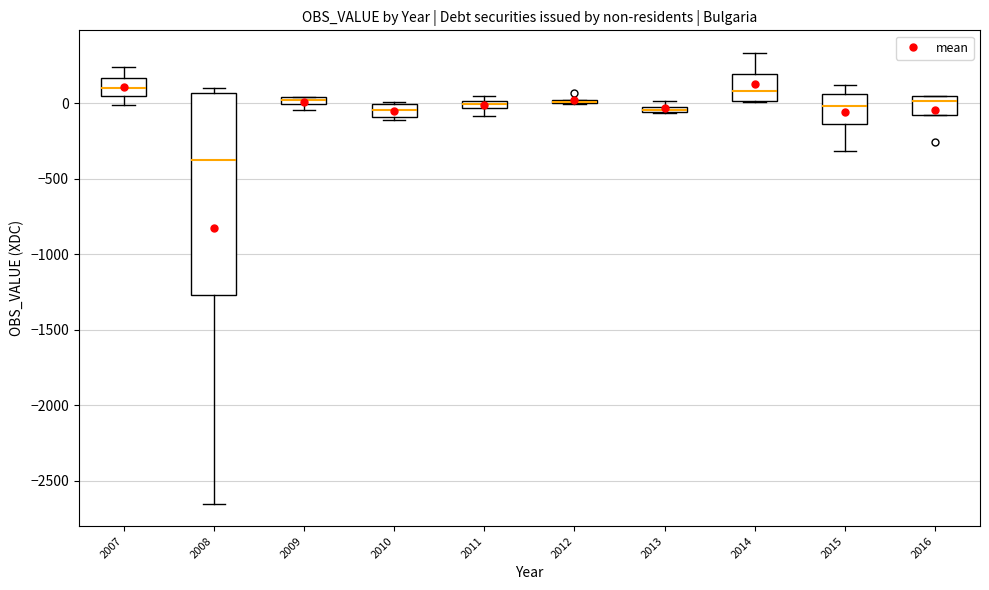

Which box is the tallest, from its lower edge to its upper edge?

2008